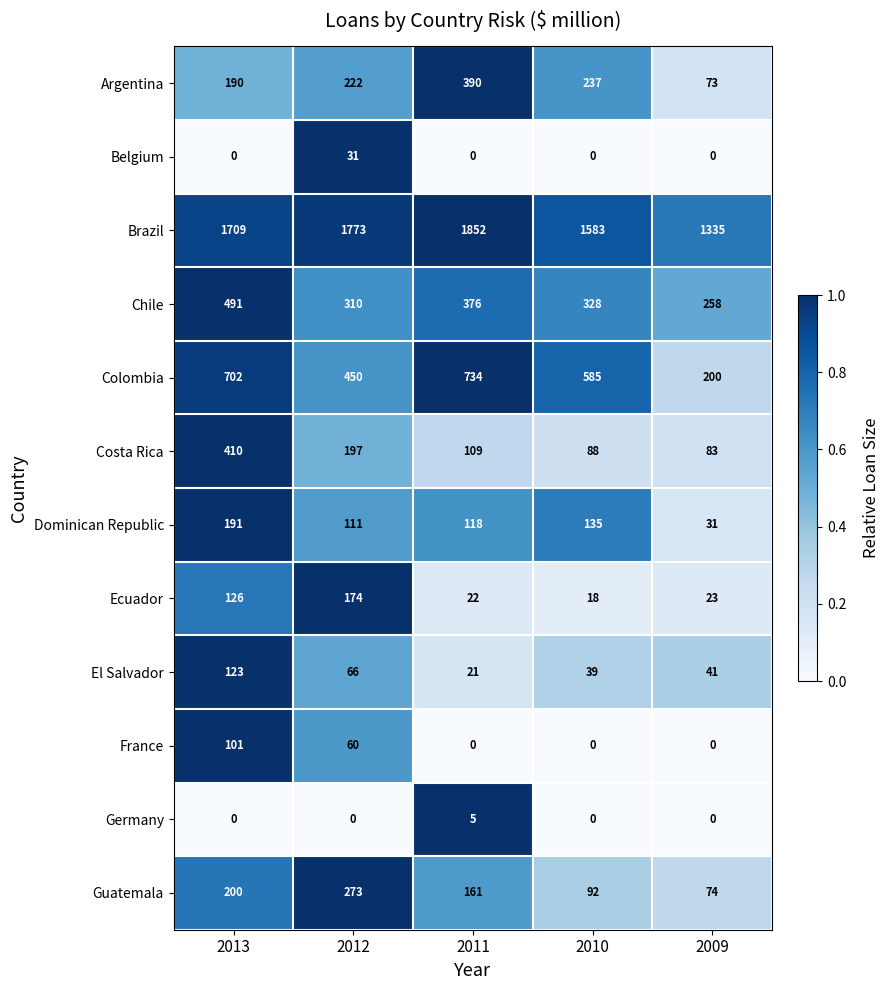

At which category does the chart reach its peak across all series?

2011